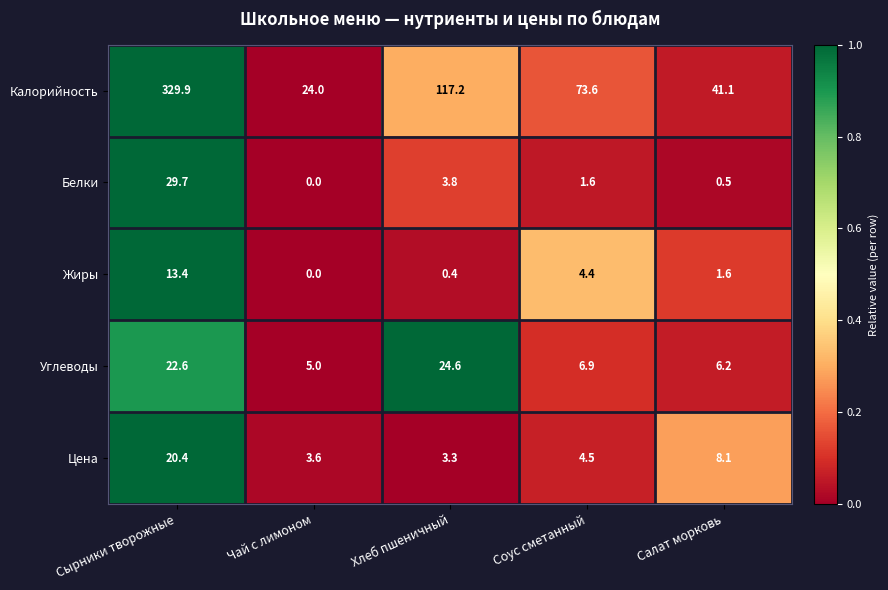

What is the difference between the highest and lowest values at Сырники творожные?

316.5